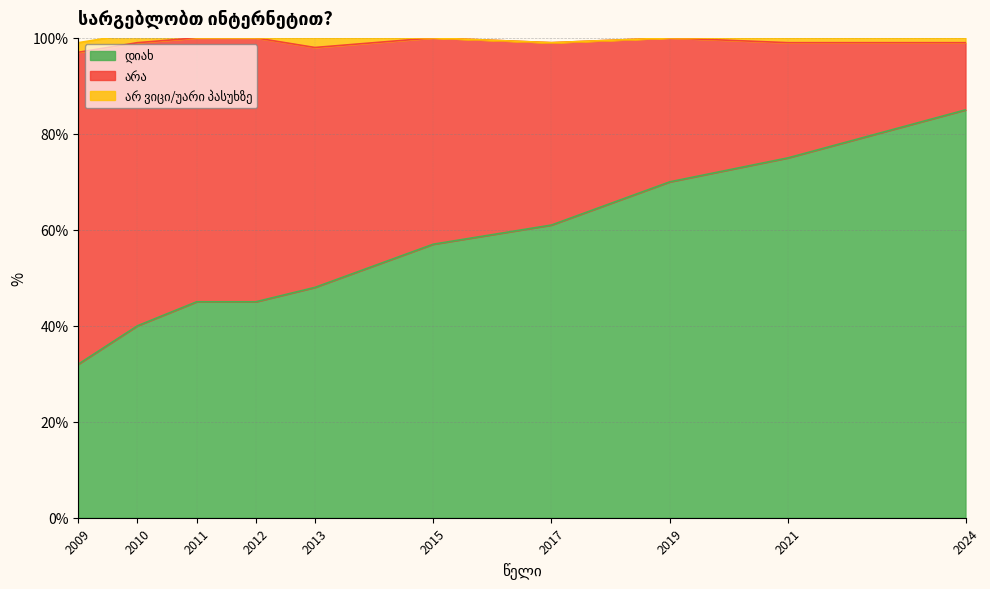

Is the value of არა at 2009 greater than the value of არ ვიცი/უარი პასუხზე at 2024?

Yes